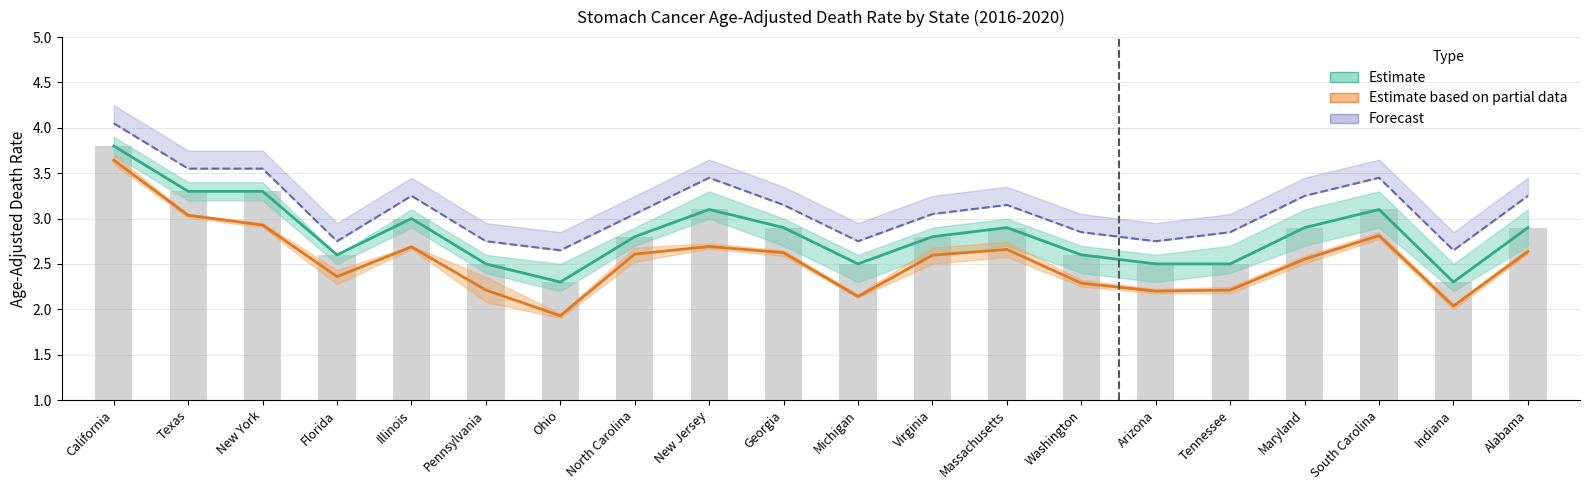

What is the label of the 7th bar from the left?

Ohio